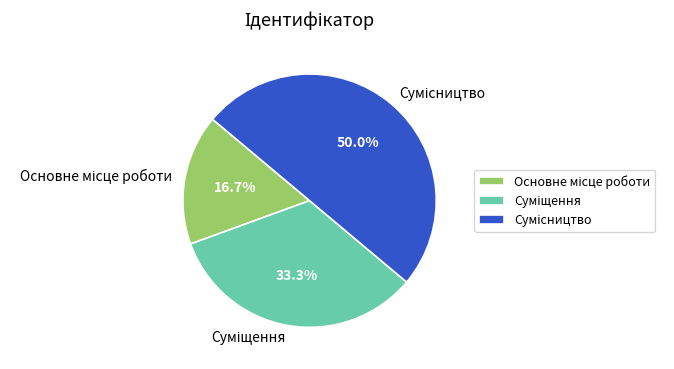

Is it true that Суміщення is 33% of the pie?

True